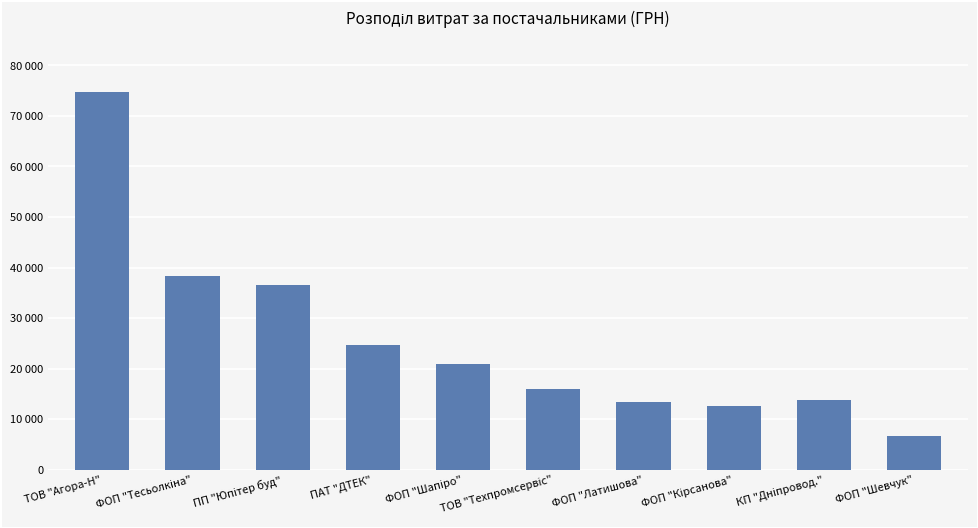

Reading left to right, list all the values displayed in this chart.

74813.2	38311.1	36490.0	24737.1	20843.0	15984.0	13320.0	12590.0	13858.8	6570.0